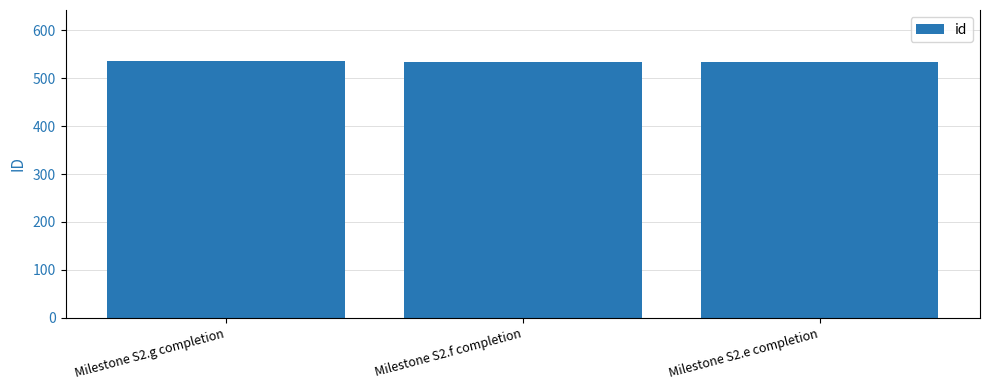

Is it true that the value at Milestone S2.g completion is 535?

True